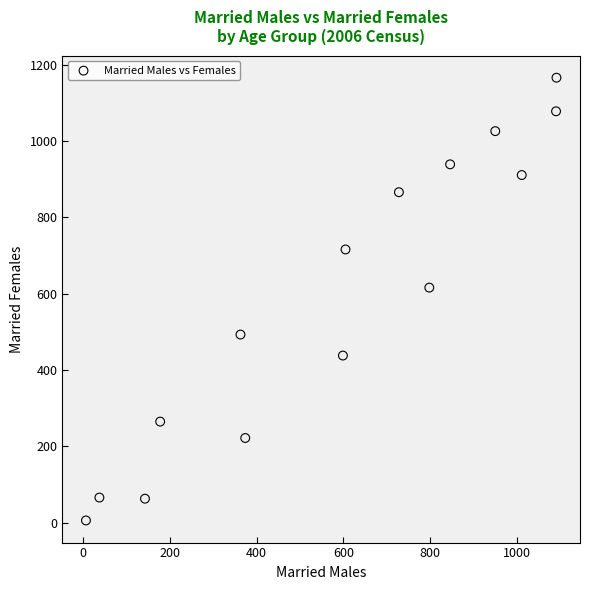

What is the range of Y values (max minus min)?

1160